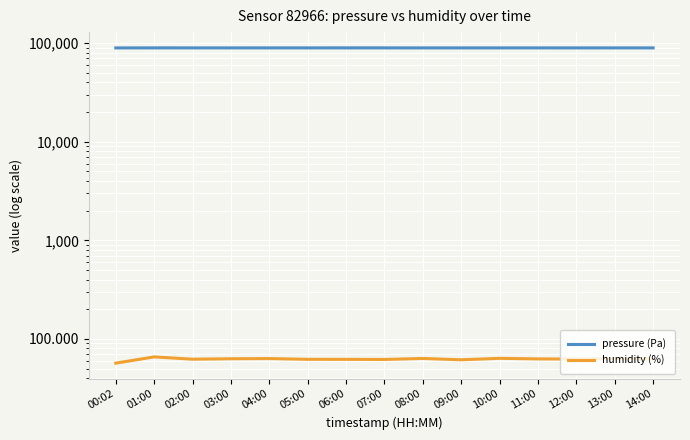

What is the value of the pressure (Pa) point at the 10th from the left?

89444.5